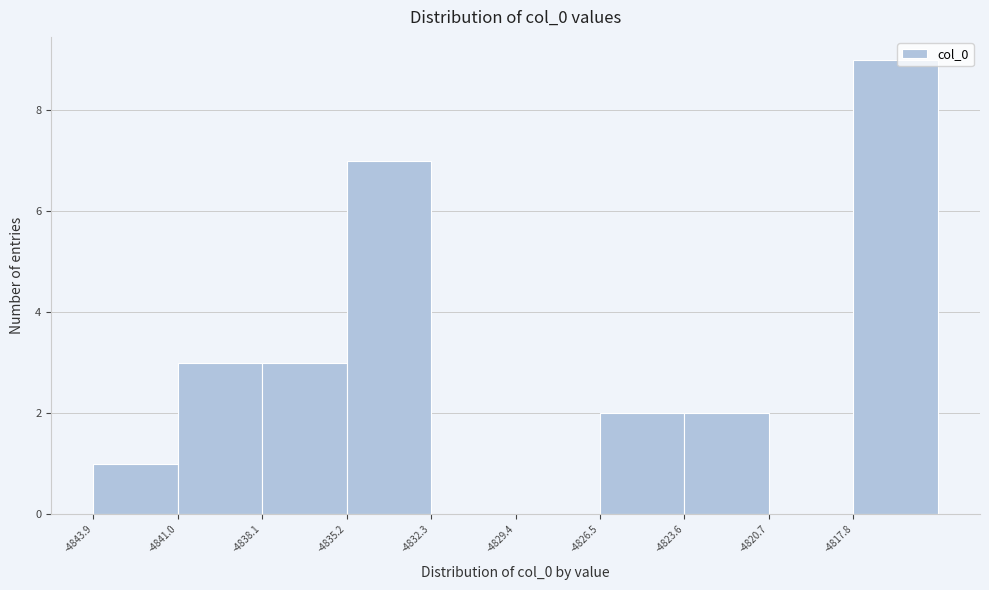

What is the height of the bar covering -4835.0 to -4832.5 on the x-axis? Neither the bar edges nor the heights are printed on the chart, so give them approximately, as read against the axes.

7